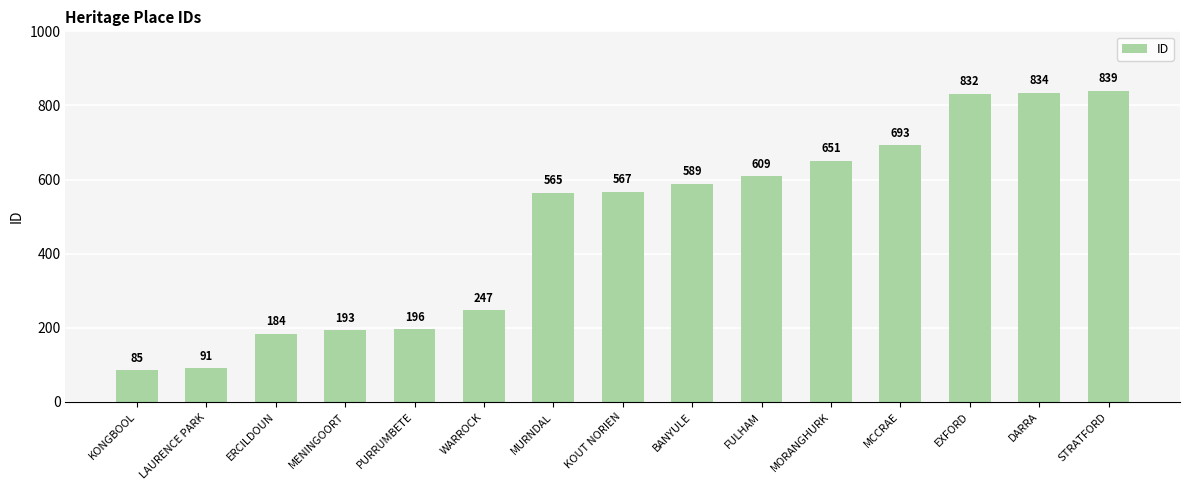

List the labels in order of value, smallest first.

KONGBOOL, LAURENCE PARK, ERCILDOUN, MENINGOORT, PURRUMBETE, WARROCK, MURNDAL, KOUT NORIEN, BANYULE, FULHAM, MORANGHURK, MCCRAE, EXFORD, DARRA, STRATFORD